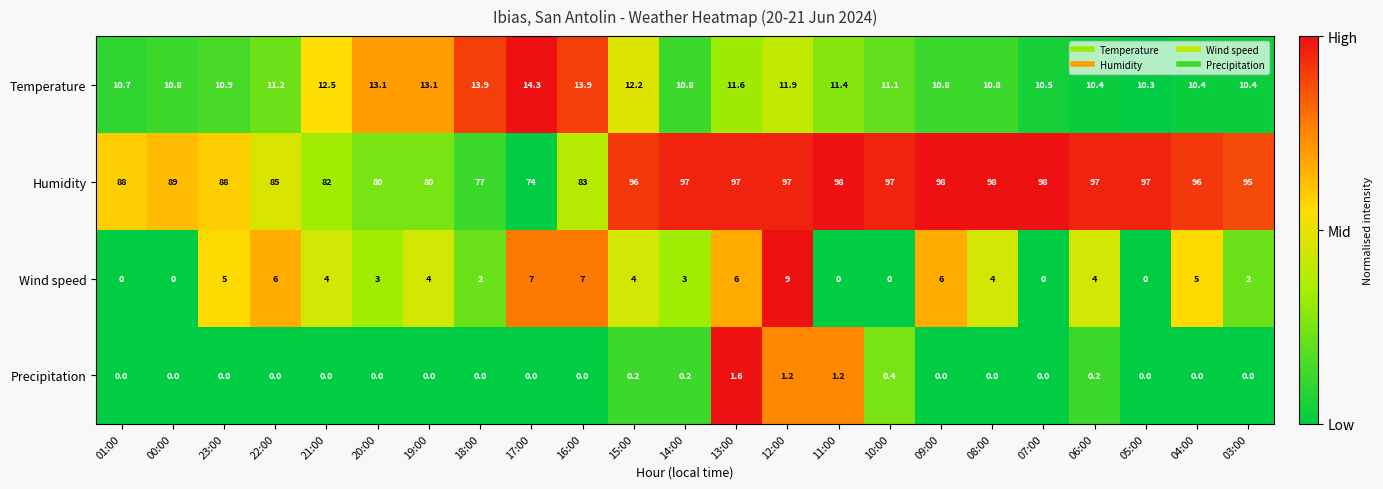

What is the maximum value for Temperature?

14.3